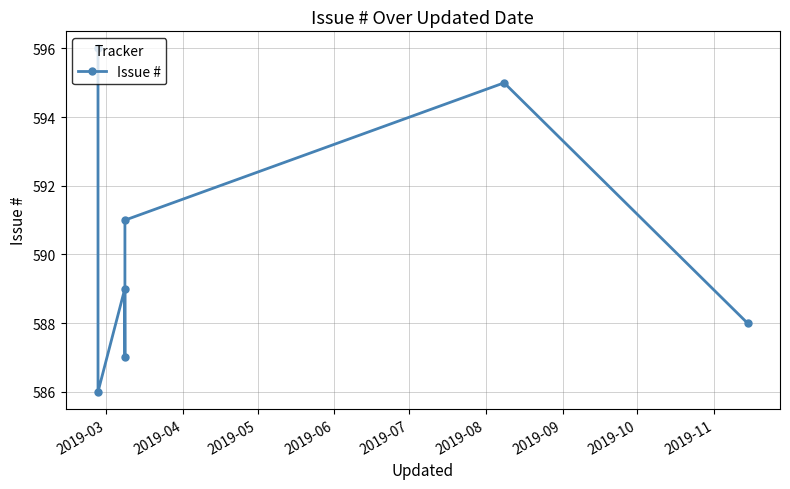

What is the value of the 7th point from the left?

588